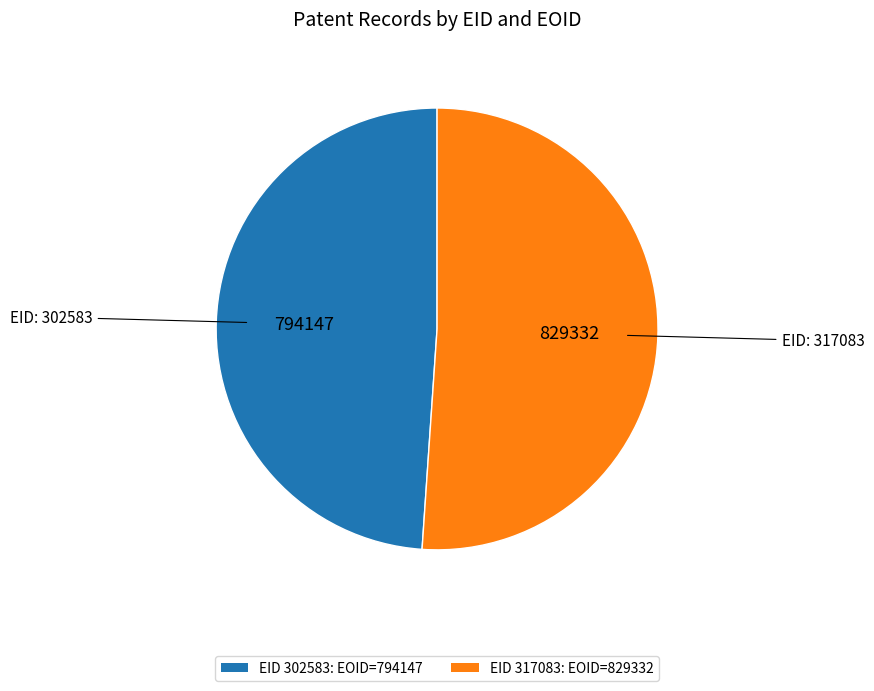

Which has a higher value, EID 302583: EOID=794147 or EID 317083: EOID=829332?

EID 317083: EOID=829332